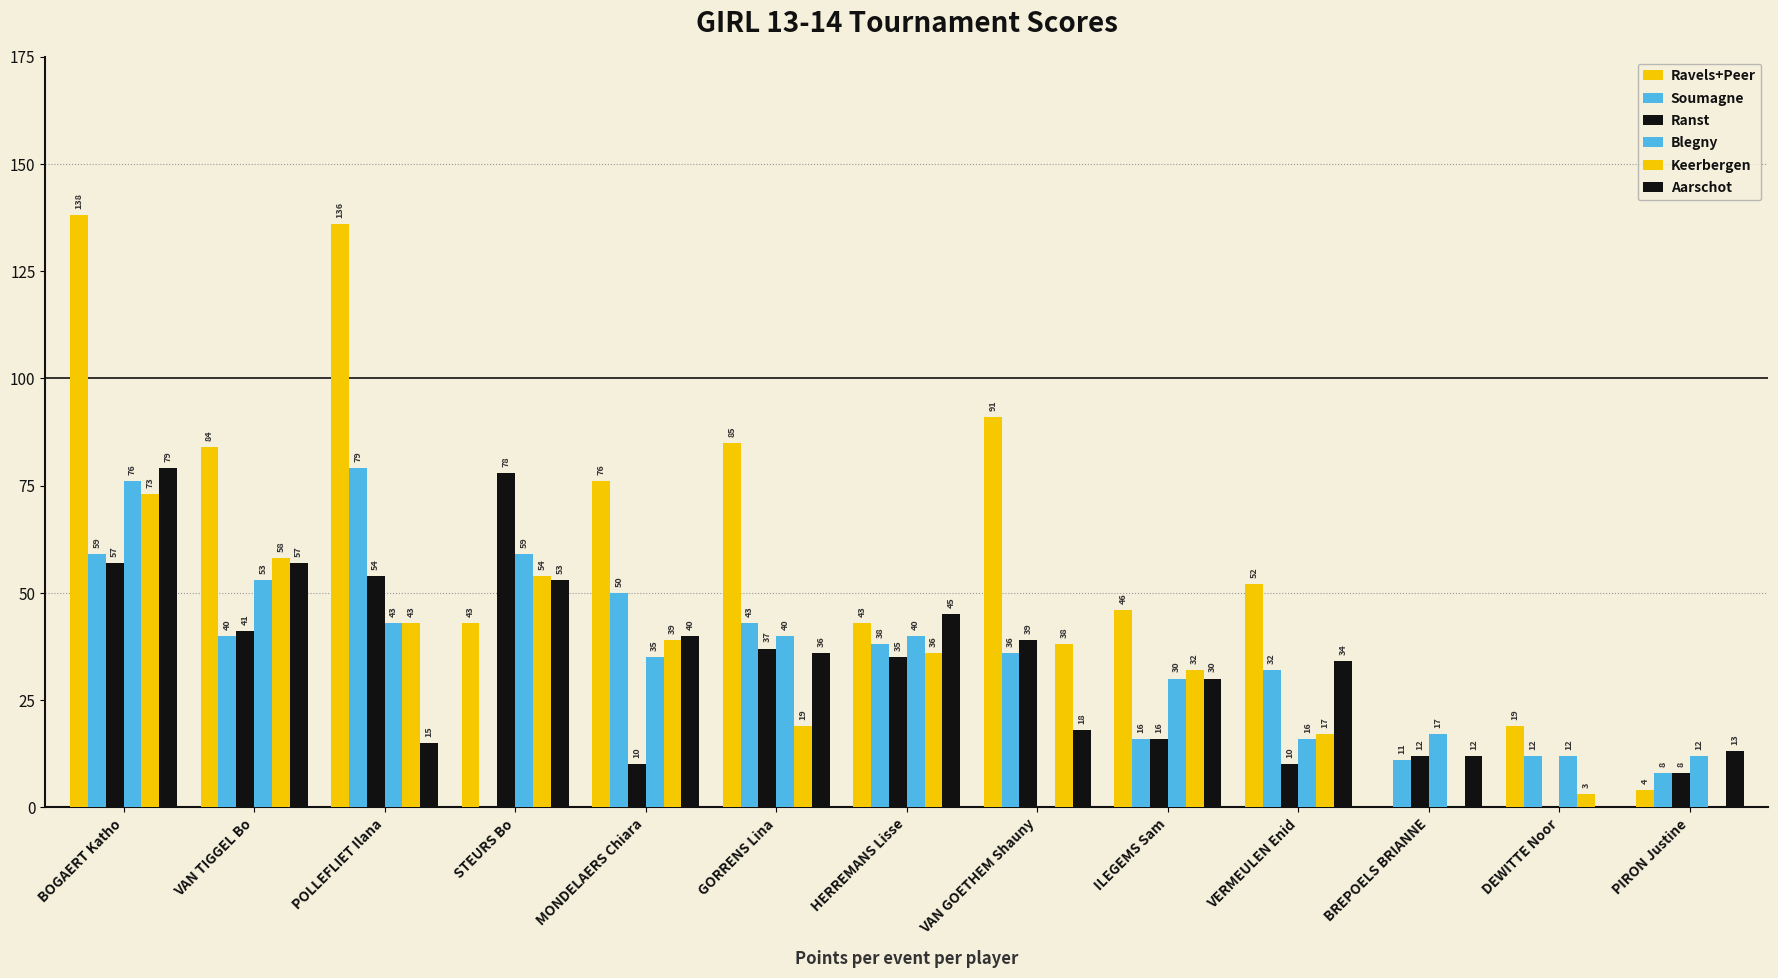

Does the chart contain stacked bars?

No